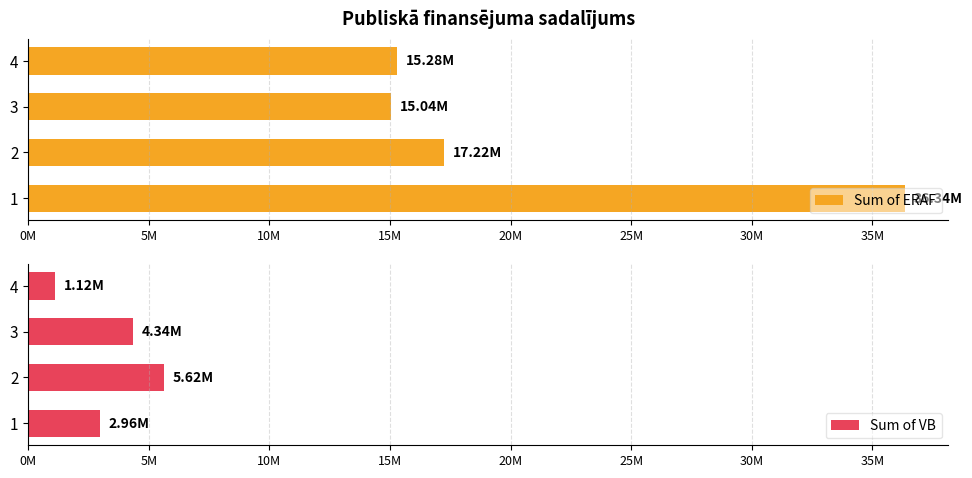

What are all the series names shown in the legend?

Sum of ERAF, Sum of VB